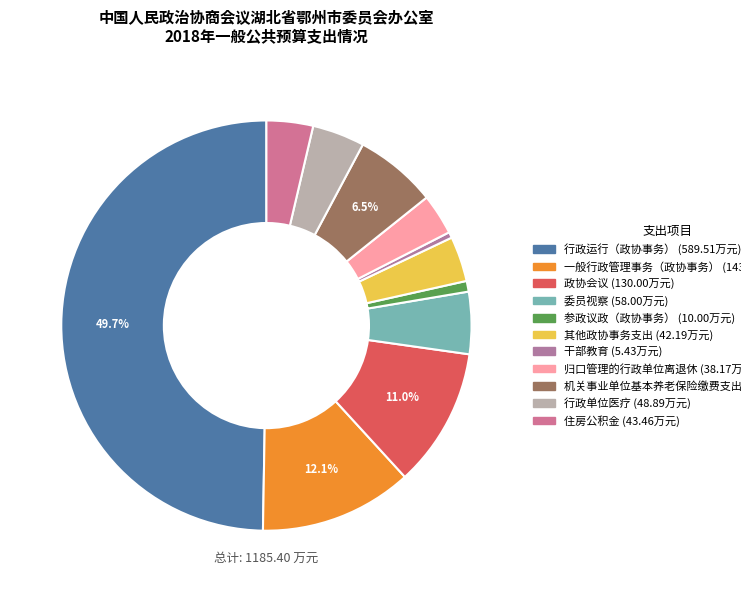

How many segments does this pie chart have?

11